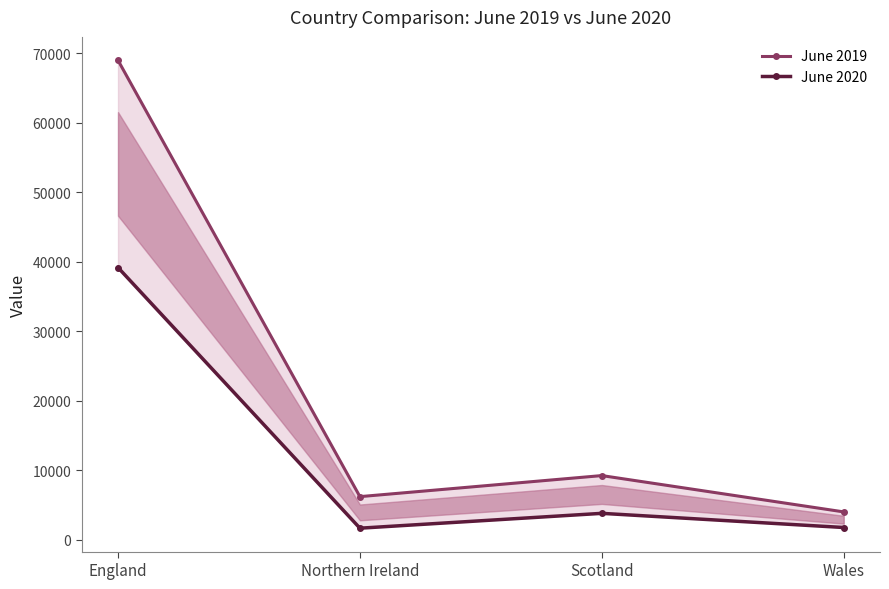

Between Northern Ireland and Wales, which is larger?

Northern Ireland